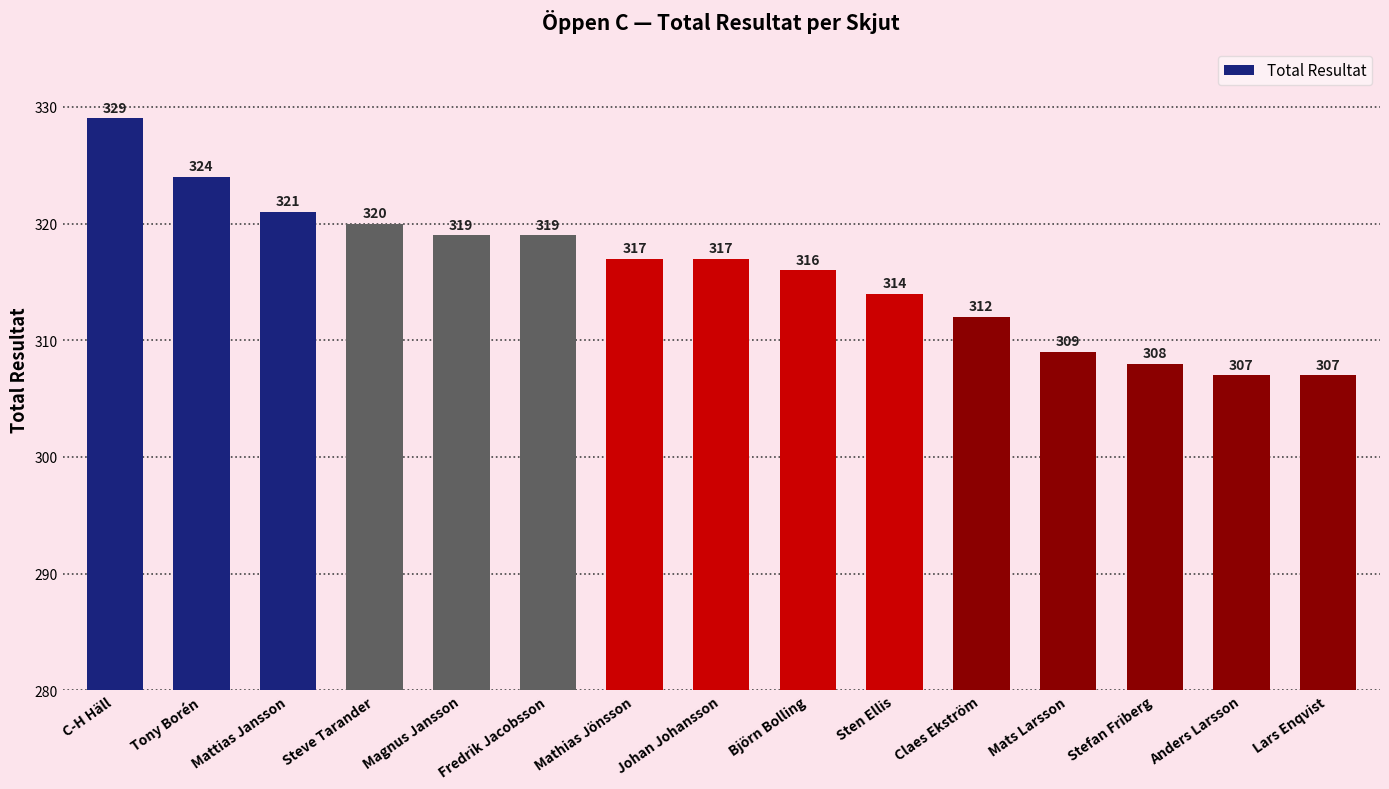

What is the average value?

316